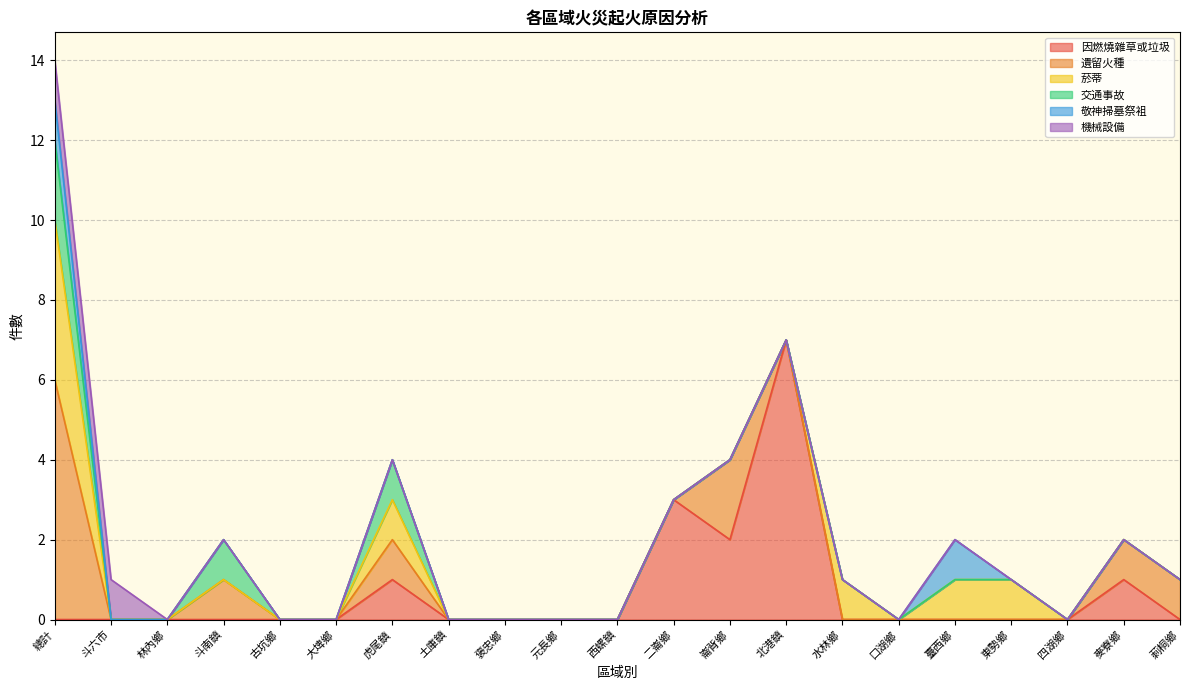

At which label does 機械設備 reach its minimum?

林內鄉